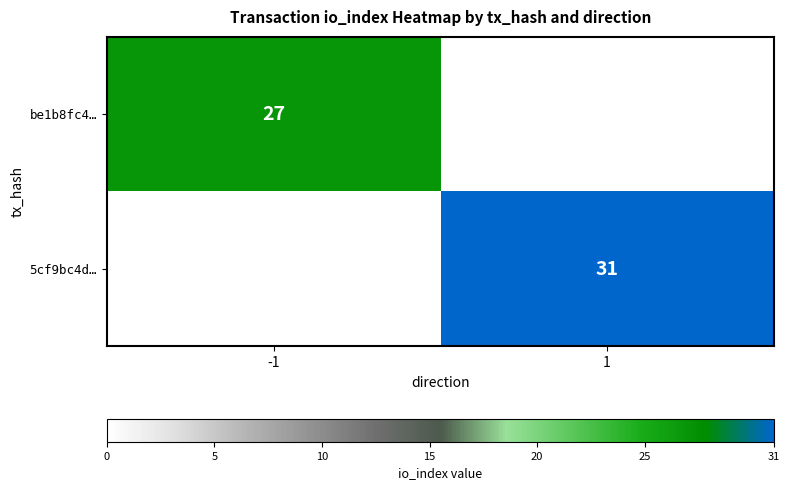

How many data points does each series have?

2